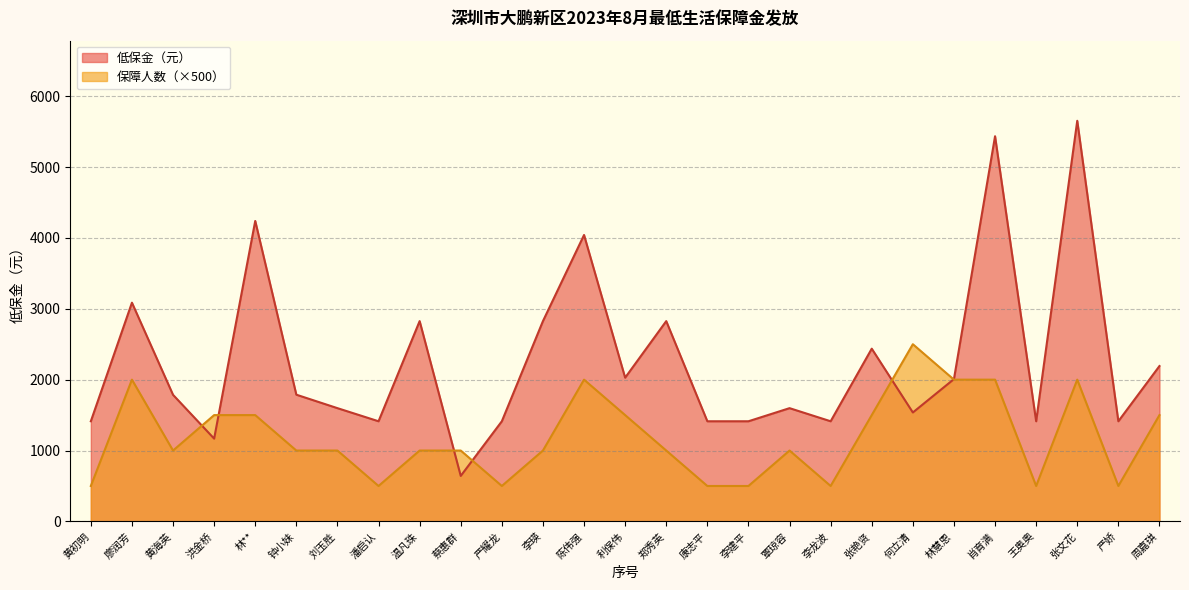

The value of 低保金（元） at 康志平 is 856. True or false?

False